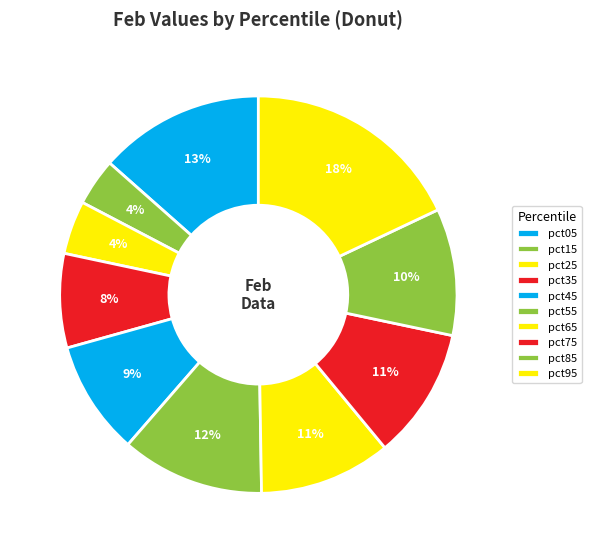

The pct45 slice represents 19% of the pie. True or false?

False